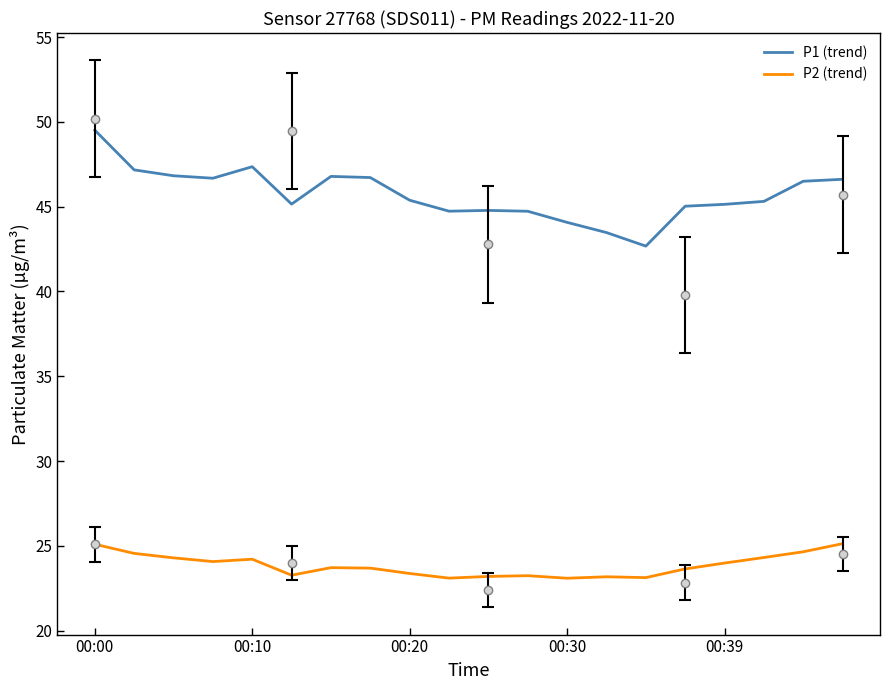

Which series has the widest spread of values?

P1 (trend)